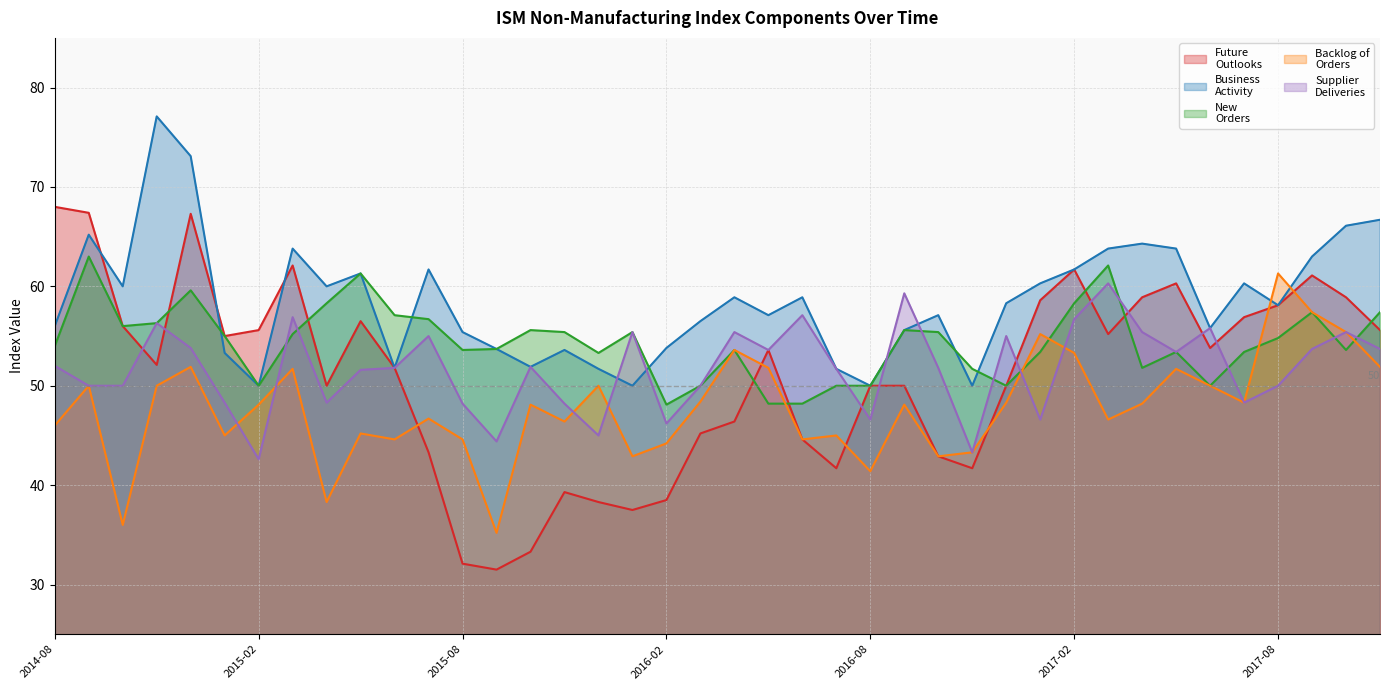

Does the chart display data point markers on the line(s)?

No